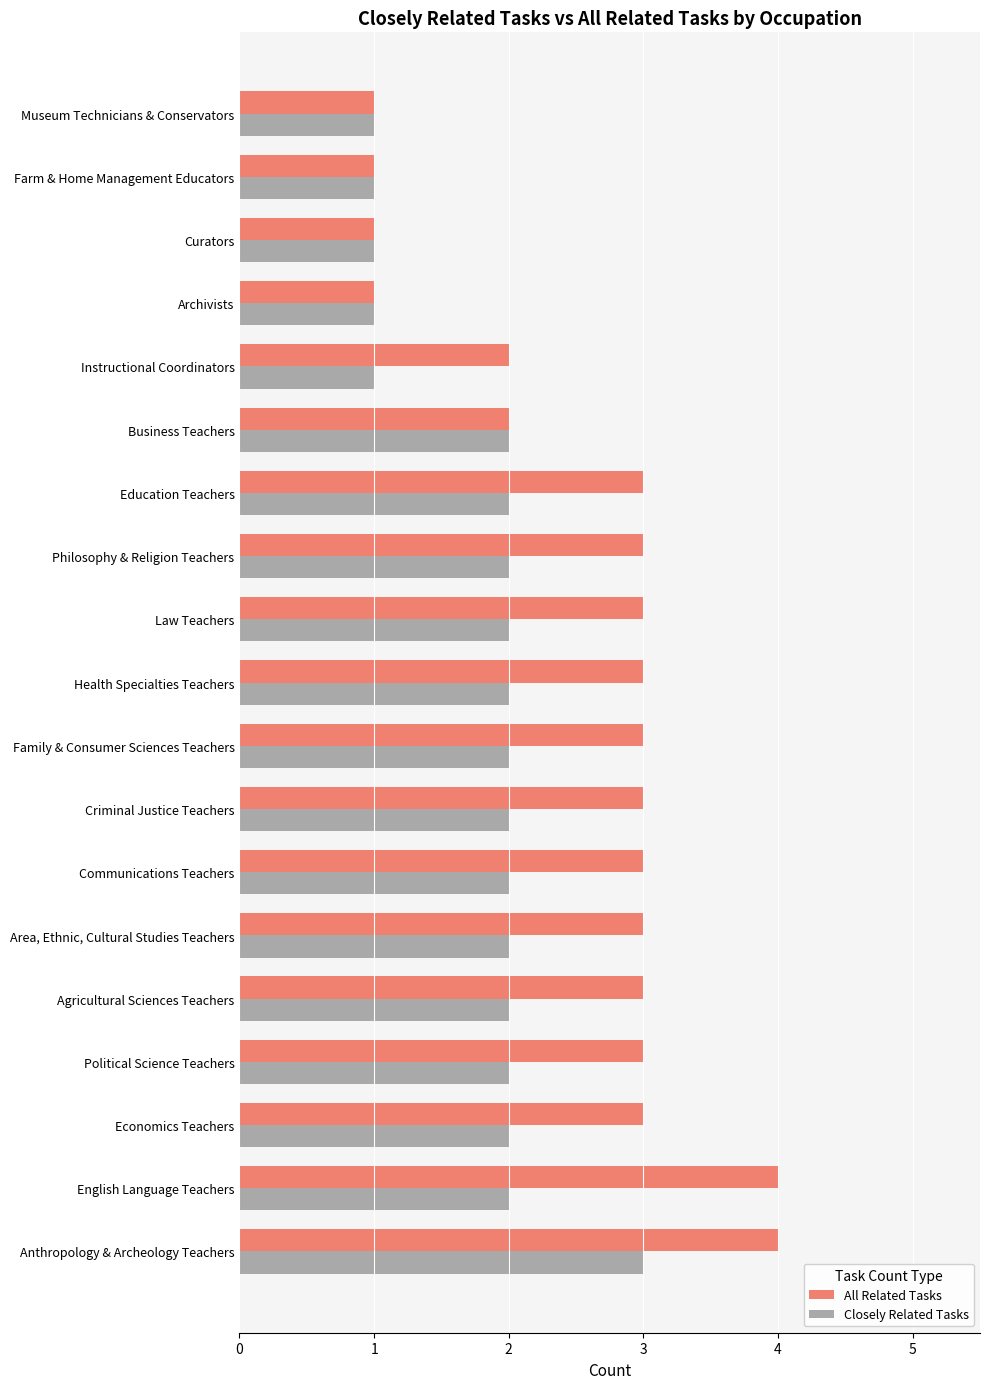

What is the highest value of the Closely Related Tasks series?

3